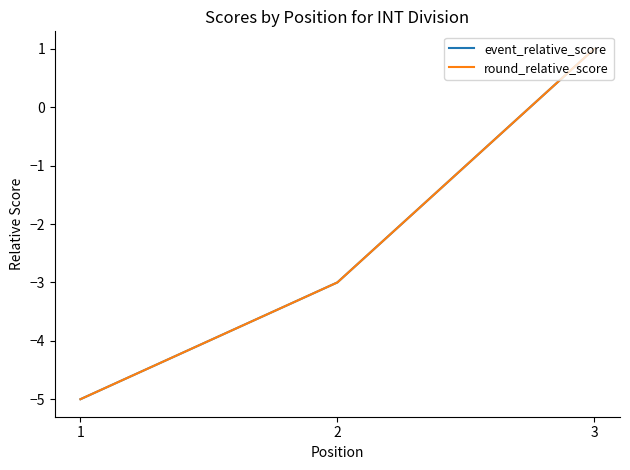

At which category is the sum across all series the highest?

3